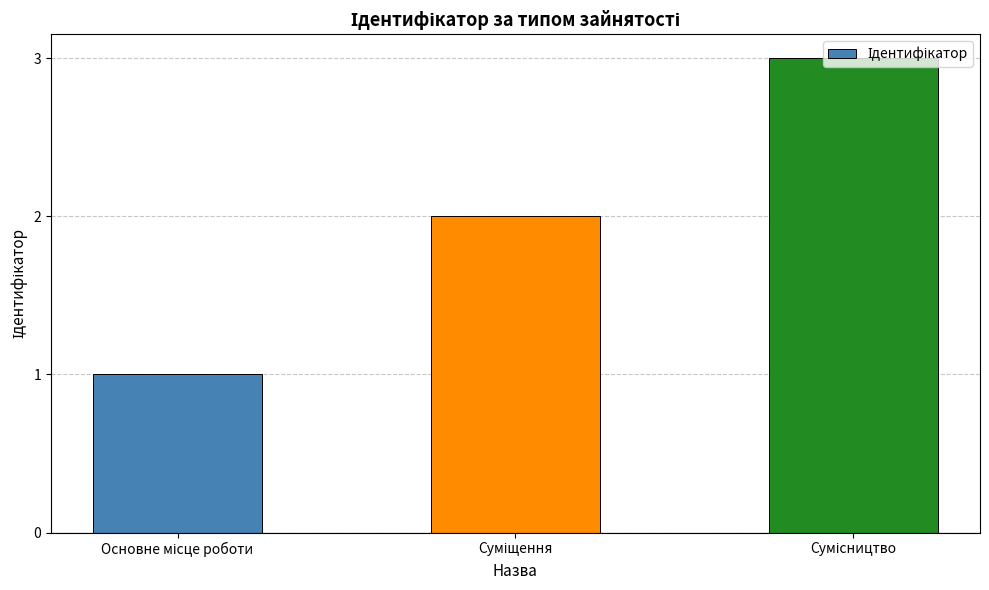

How many series are shown in this chart?

1